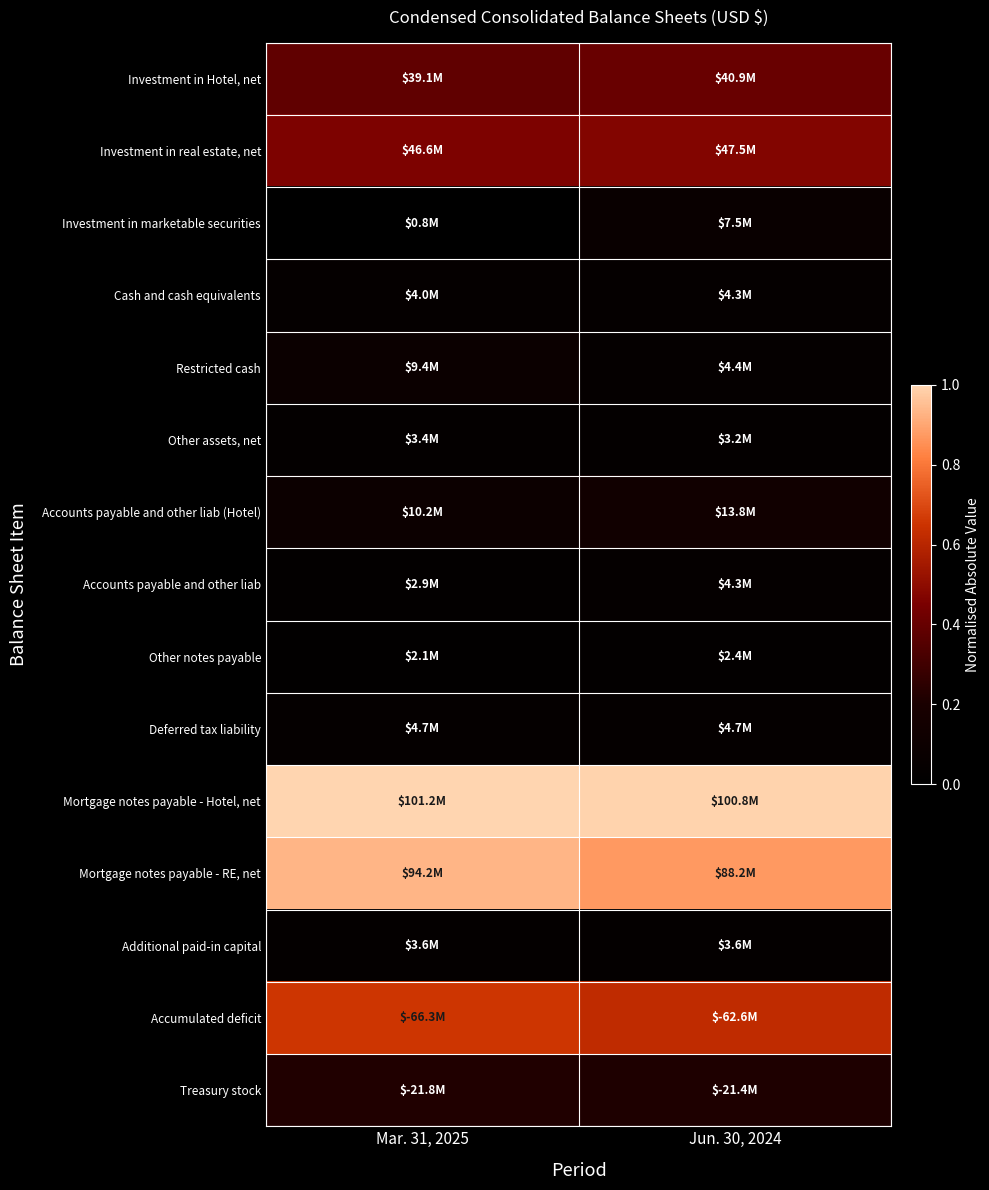

Reading right to left, extract all data points from this chart.

Investment in Hotel, net: Jun. 30, 2024=0.4	Mar. 31, 2025=0.4
Investment in real estate, net: Jun. 30, 2024=0.5	Mar. 31, 2025=0.5
Investment in marketable securities: Jun. 30, 2024=0.1	Mar. 31, 2025=0.0
Cash and cash equivalents: Jun. 30, 2024=0.0	Mar. 31, 2025=0.0
Restricted cash: Jun. 30, 2024=0.0	Mar. 31, 2025=0.1
Other assets, net: Jun. 30, 2024=0.0	Mar. 31, 2025=0.0
Accounts payable and other liab (Hotel): Jun. 30, 2024=0.1	Mar. 31, 2025=0.1
Accounts payable and other liab: Jun. 30, 2024=0.0	Mar. 31, 2025=0.0
Other notes payable: Jun. 30, 2024=0.0	Mar. 31, 2025=0.0
Deferred tax liability: Jun. 30, 2024=0.0	Mar. 31, 2025=0.0
Mortgage notes payable - Hotel, net: Jun. 30, 2024=1.0	Mar. 31, 2025=1.0
Mortgage notes payable - RE, net: Jun. 30, 2024=0.9	Mar. 31, 2025=0.9
Additional paid-in capital: Jun. 30, 2024=0.0	Mar. 31, 2025=0.0
Accumulated deficit: Jun. 30, 2024=0.6	Mar. 31, 2025=0.7
Treasury stock: Jun. 30, 2024=0.2	Mar. 31, 2025=0.2